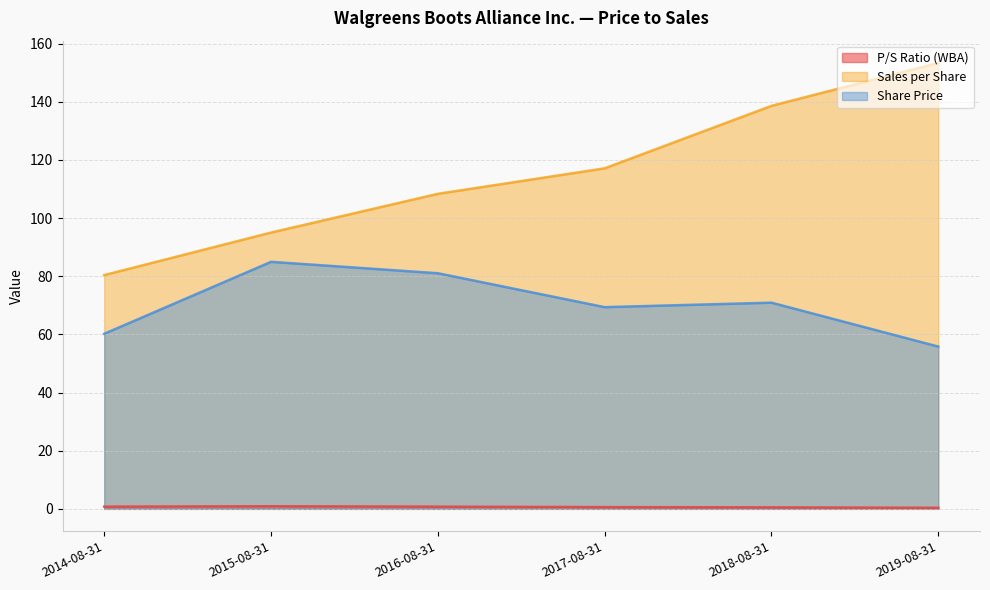

What is the difference between the maximum and minimum values in the P/S Ratio (WBA) series?

0.5